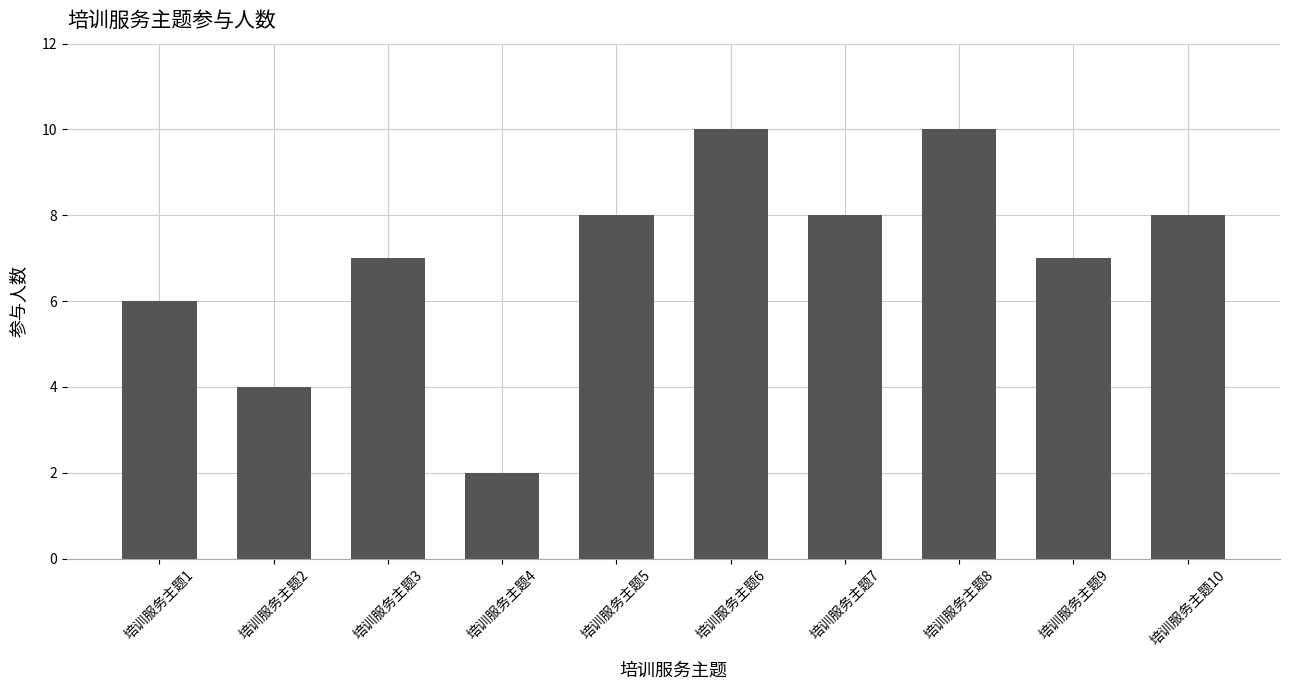

What is the ratio of the value at 培训服务主题6 to the value at 培训服务主题4?

5.0